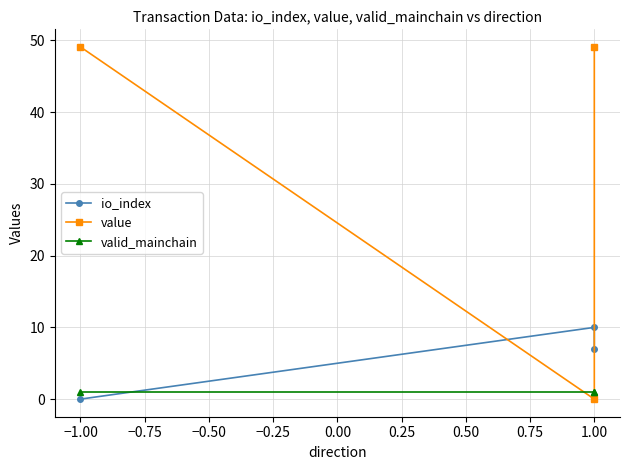

Count the io_index values in the range 0 to 10.

3